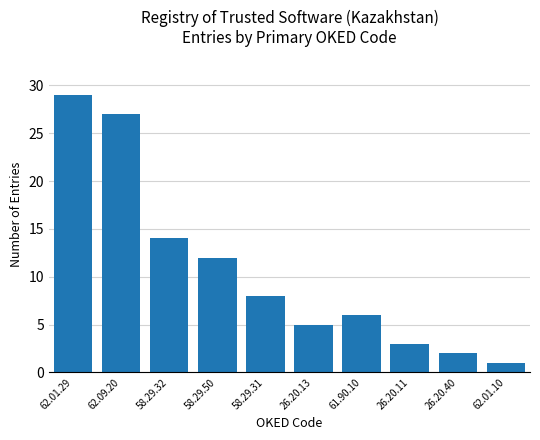

Where is the data nearest to the value 15?

58.29.32